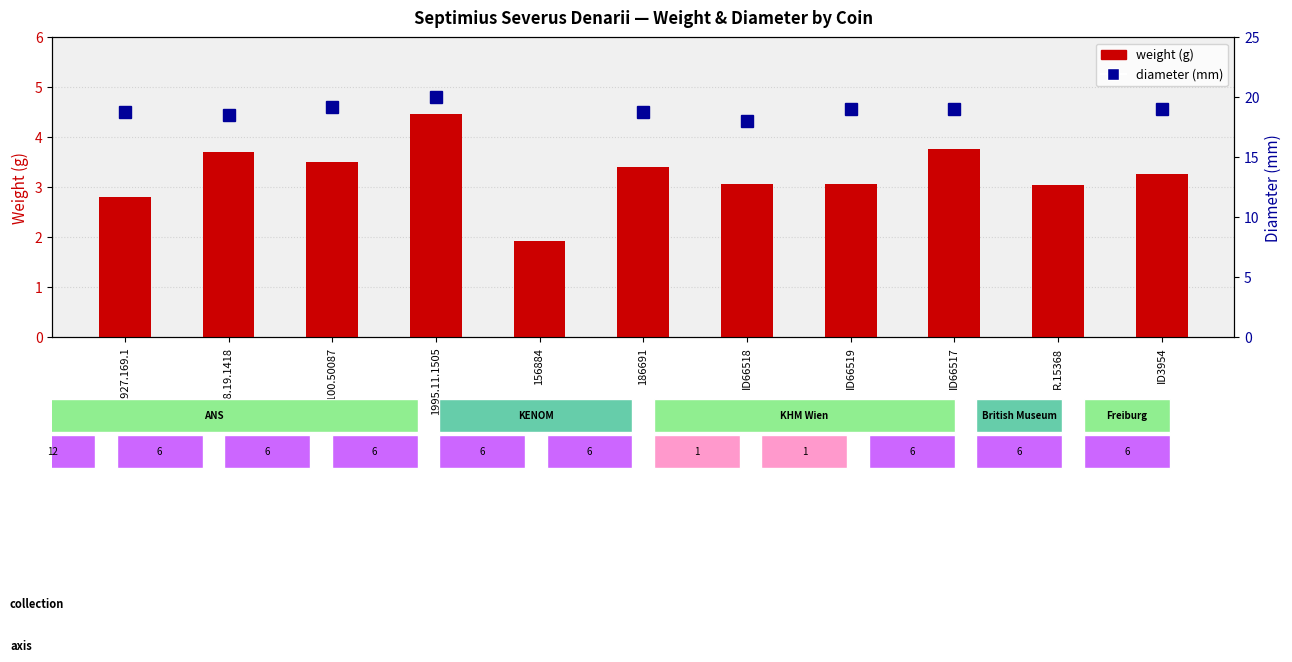

Are the bars horizontal?

No